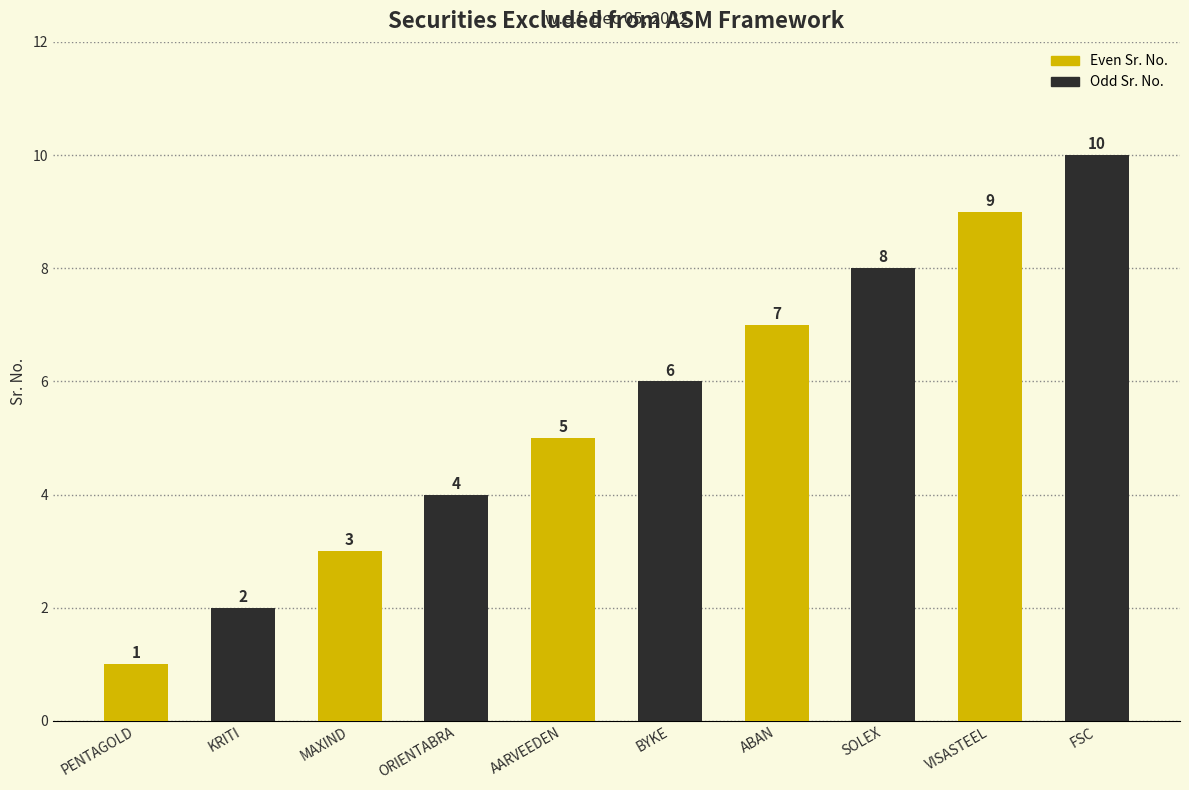

At which category does the chart reach its peak across all series?

FSC